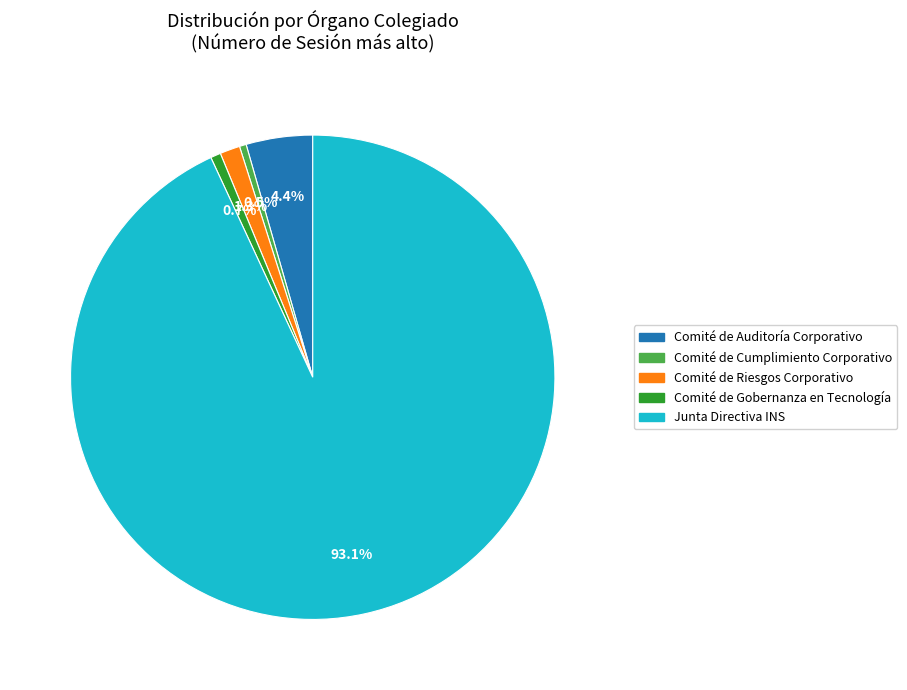

Is there any slice that represents more than half of the pie?

Yes